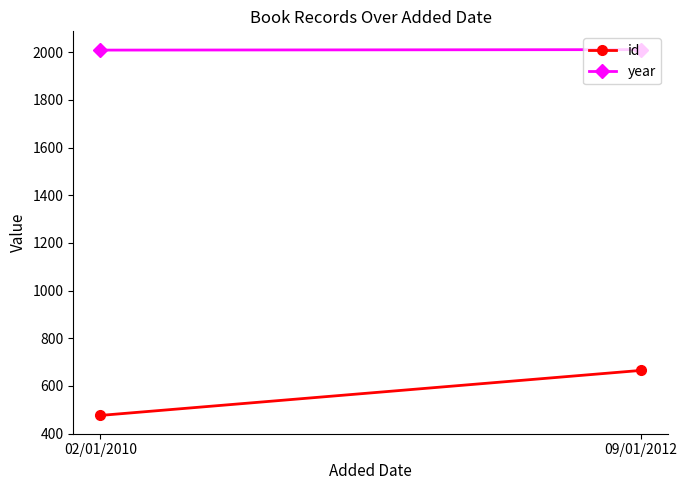

How many id values are between 476 and 665?

2